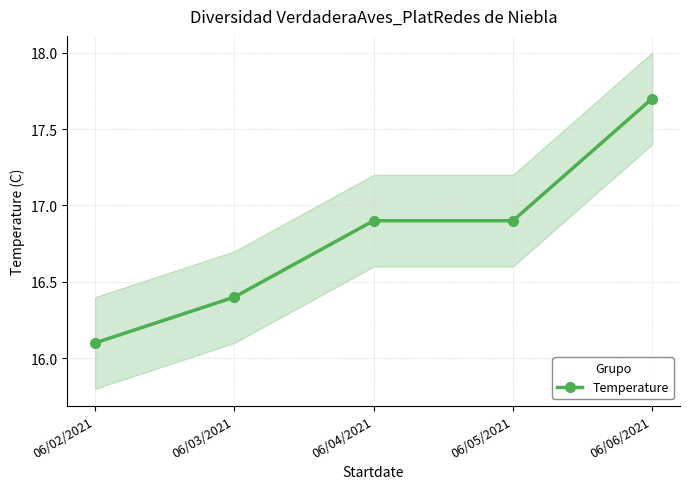

What is the minimum value shown in the chart?

16.1